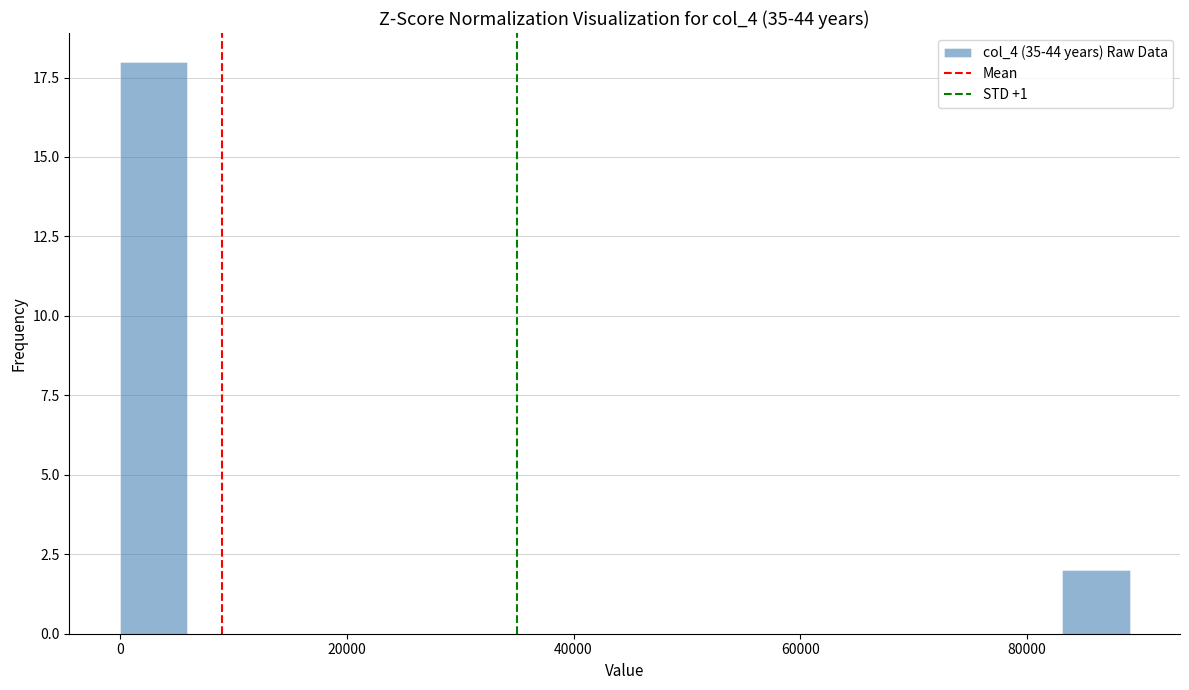

Read against the x-axis, roughly where is the centre of the tallest bar?

2000